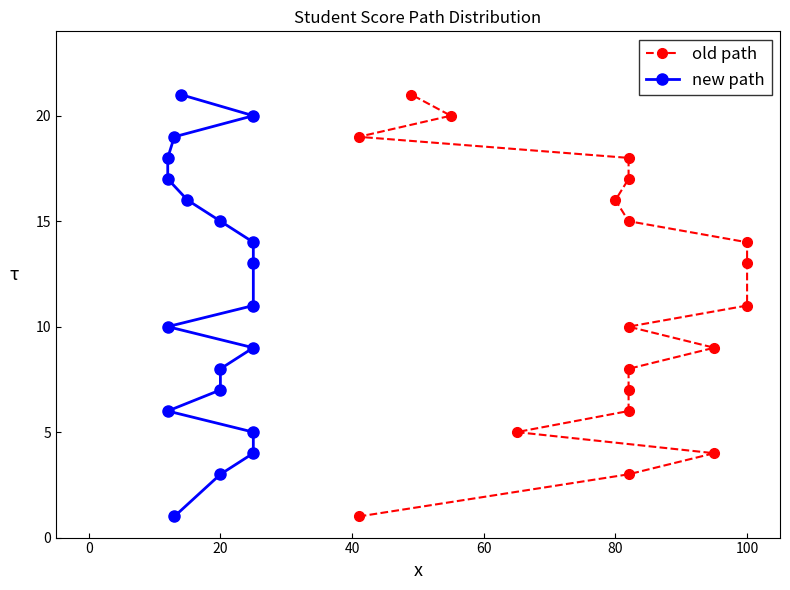

Reading left to right, transcribe all the data shown in this chart.

old path: 1	3	4	5	6	7	8	9	10	11	13	14	15	16	17	18	19	20	21
new path: 1	3	4	5	6	7	8	9	10	11	13	14	15	16	17	18	19	20	21